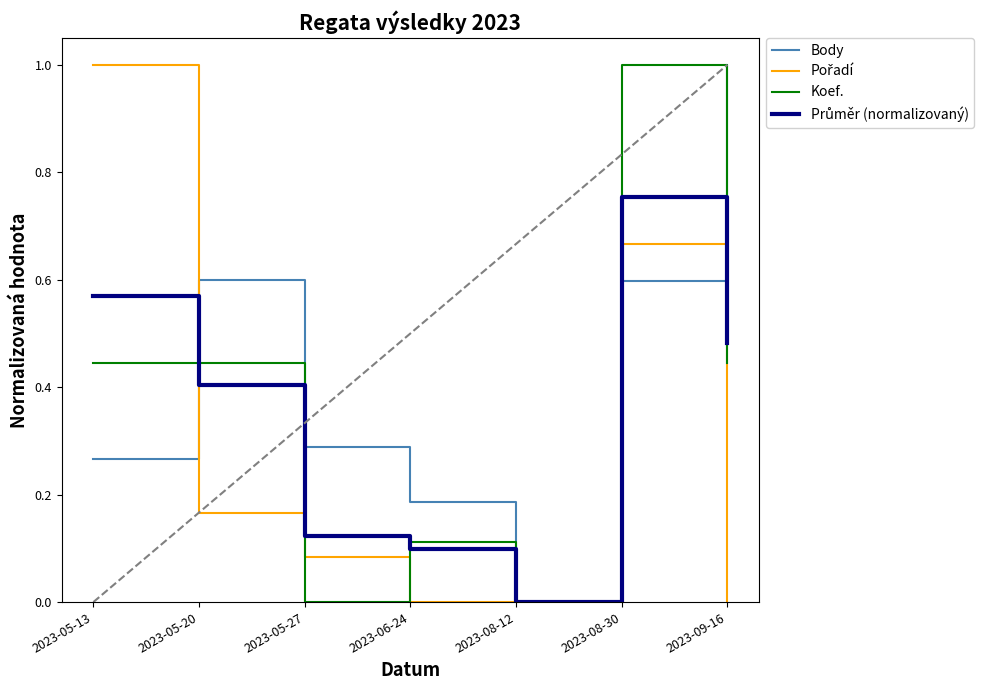

The value of Koef. at 2023-08-30 is 1.0. True or false?

True